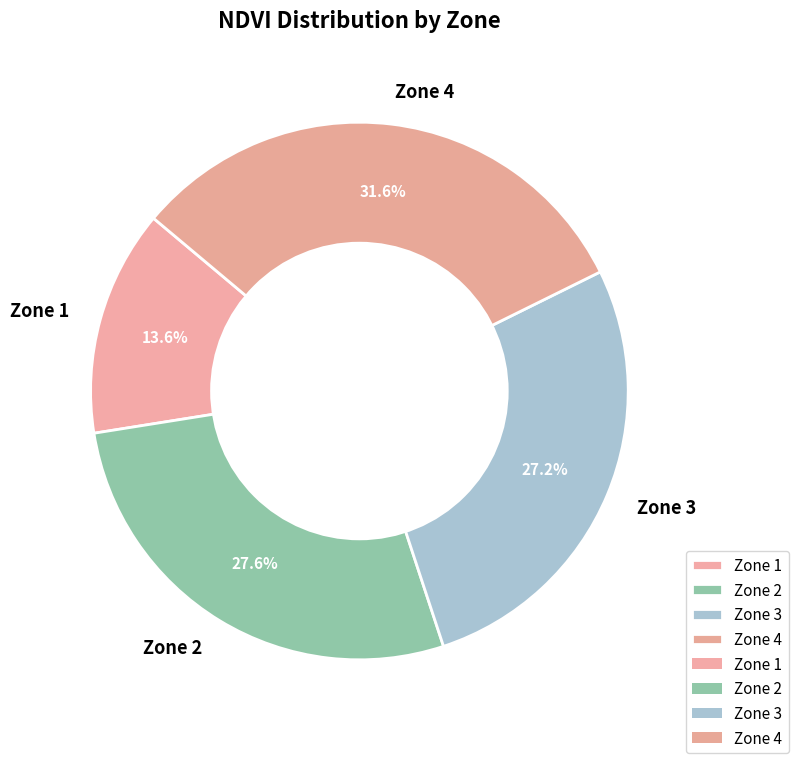

Approximately how many times larger is the value at Zone 4 compared to Zone 3?

1.2